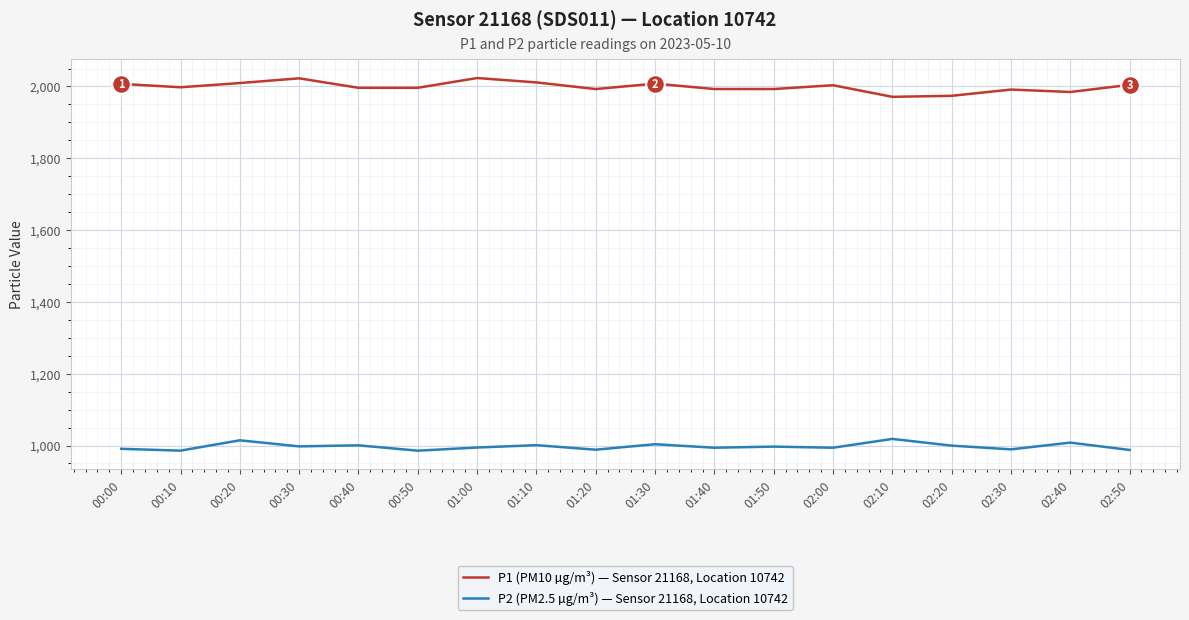

Is the value of P1 (PM10 µg/m³) — Sensor 21168, Location 10742 at 01:30 greater than the value of P2 (PM2.5 µg/m³) — Sensor 21168, Location 10742 at 00:00?

Yes